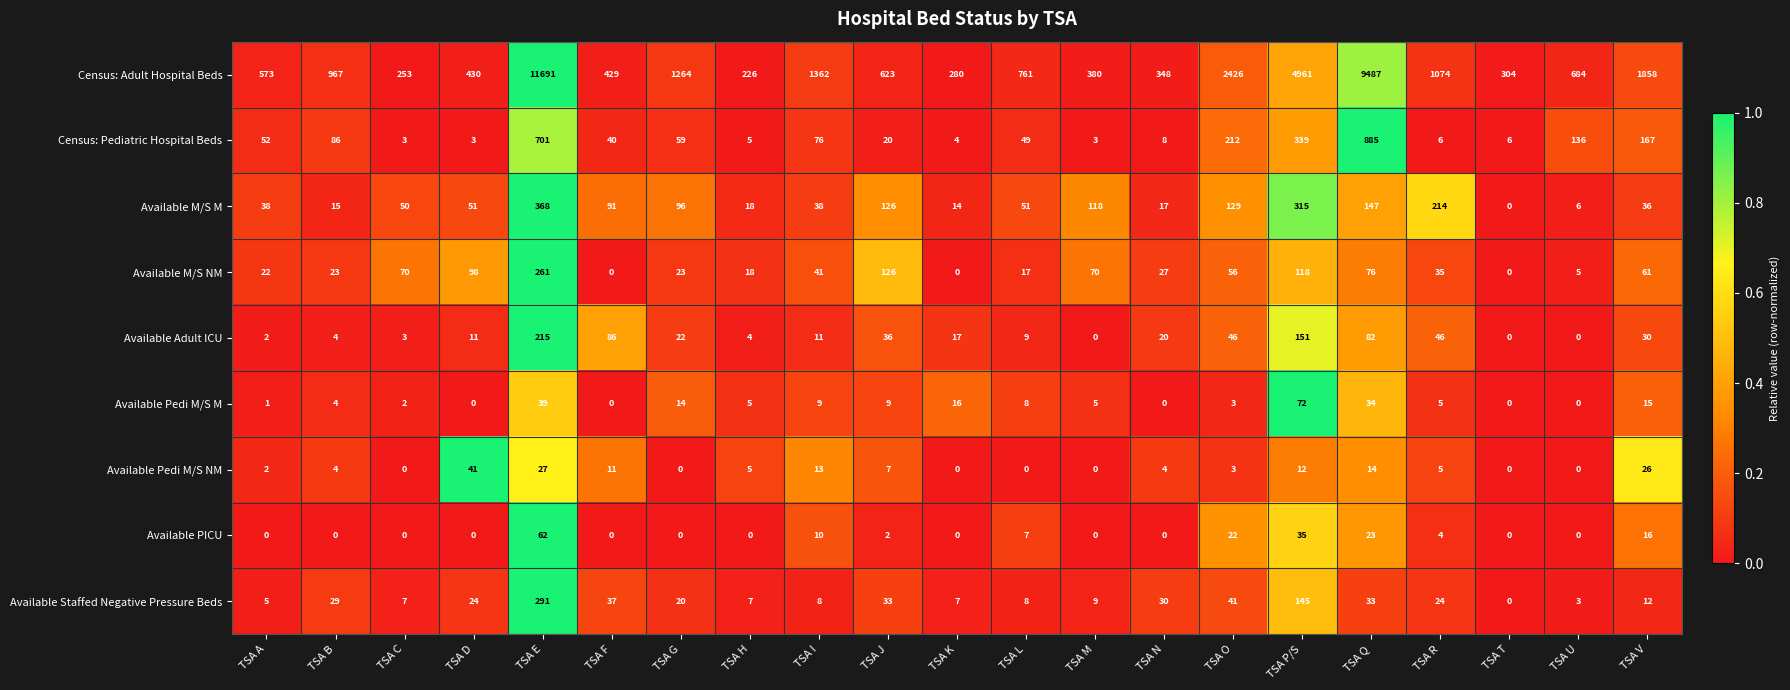

How many series are shown in this chart?

9